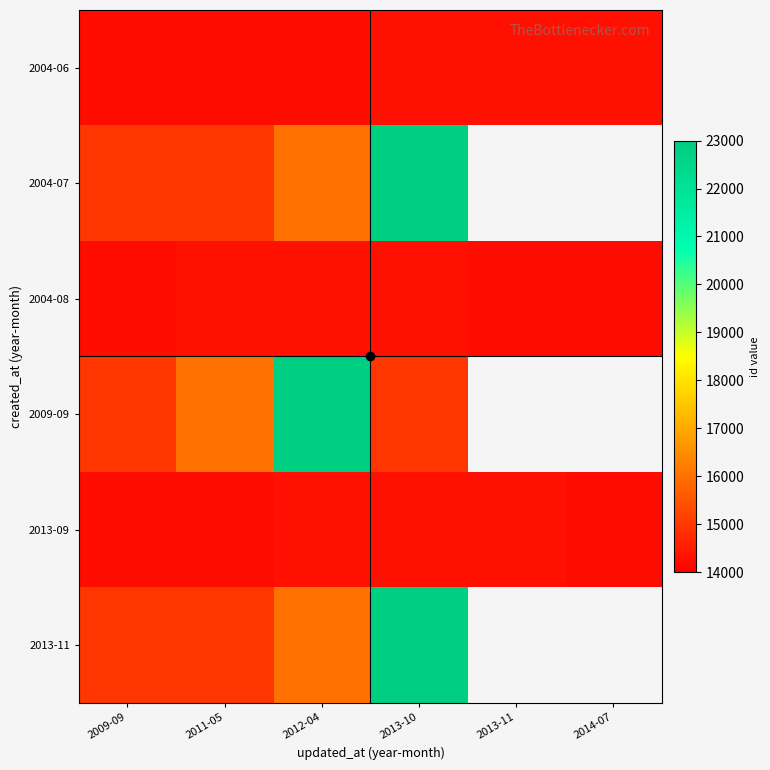

The 2004-08 series shows 3766.9 at 2013-10. True or false?

False